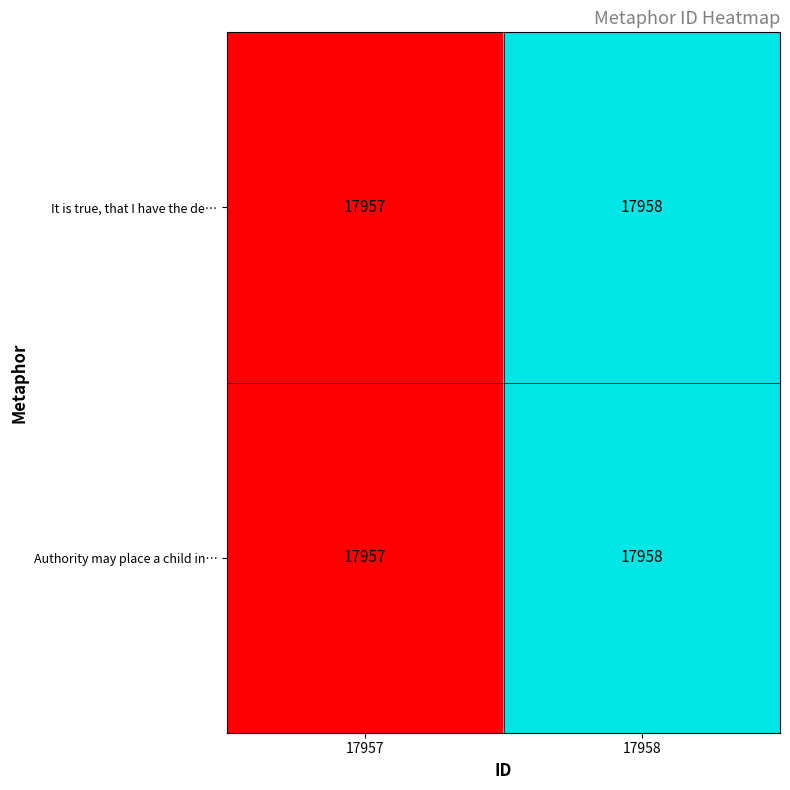

What is the sum of the Authority may place a child in… values at 17958 and 17957?

35915